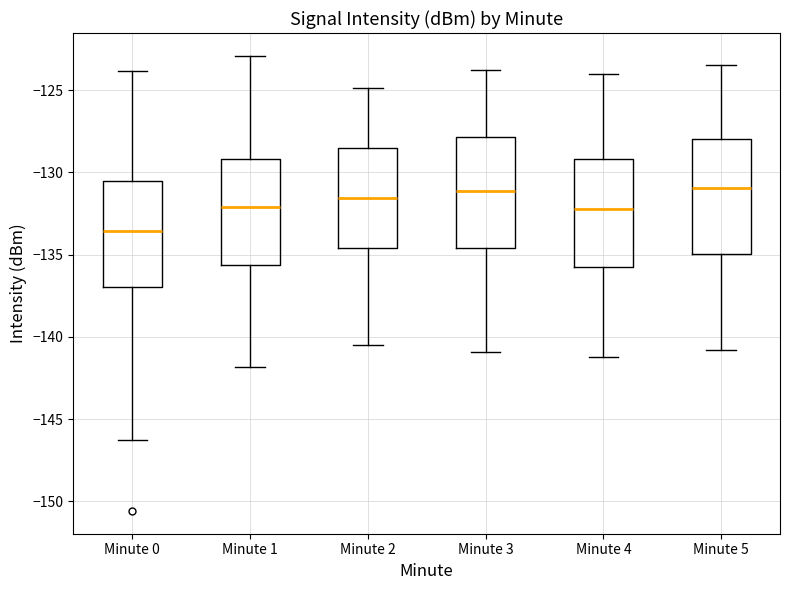

Reading left to right, read every box against the y-axis: the position of its median line, the range the box covers, and the ends of its whiskers. The values are not printed on the chart, so give them approximately, as read against the axis.

Minute 0: median -133.5, box -137.0 to -130.5, whiskers -146.5 to -124.0
Minute 1: median -132.0, box -135.5 to -129.0, whiskers -142.0 to -123.0
Minute 2: median -131.5, box -134.5 to -128.5, whiskers -140.5 to -125.0
Minute 3: median -131.0, box -134.5 to -128.0, whiskers -141.0 to -124.0
Minute 4: median -132.0, box -136.0 to -129.0, whiskers -141.0 to -124.0
Minute 5: median -131.0, box -135.0 to -128.0, whiskers -141.0 to -123.5